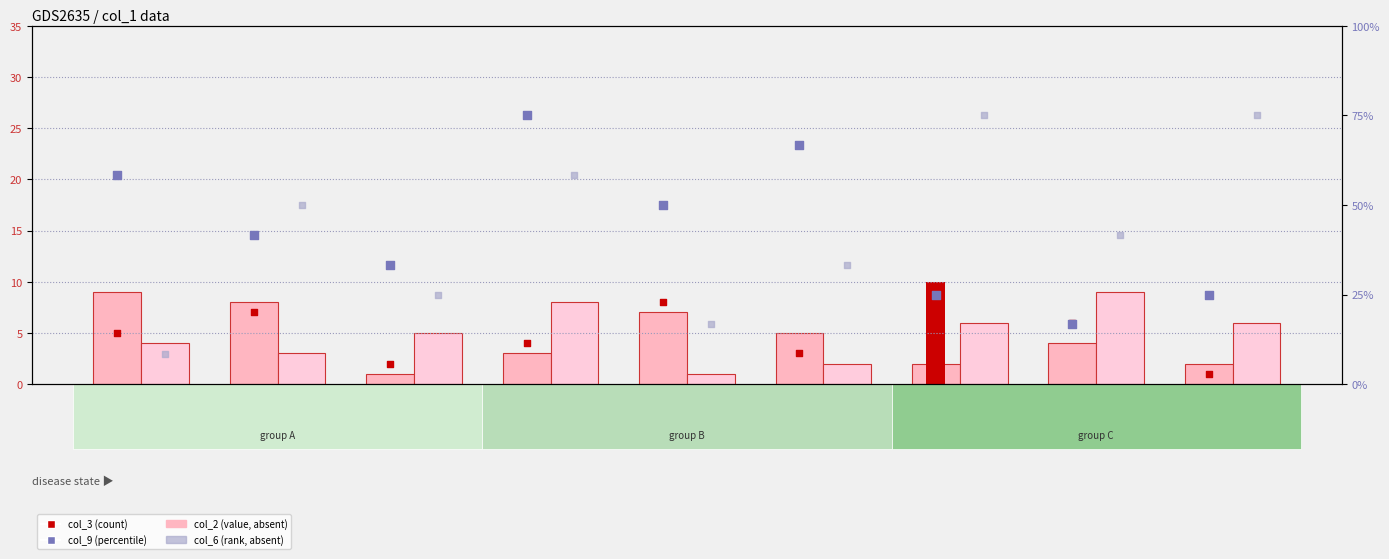

Which series has the largest total across all categories?

col_9